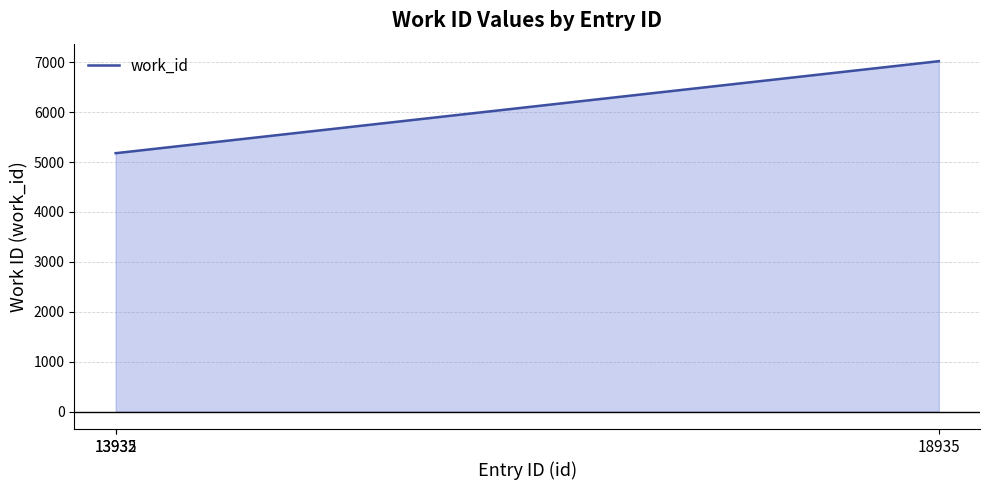

Does the chart have visible grid lines?

Yes